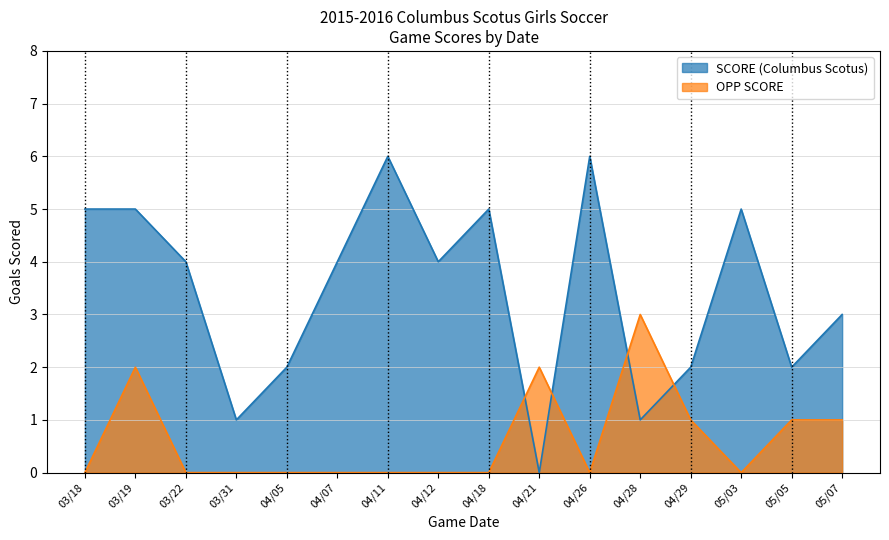

How many times do OPP SCORE and SCORE (Columbus Scotus) cross each other?

4